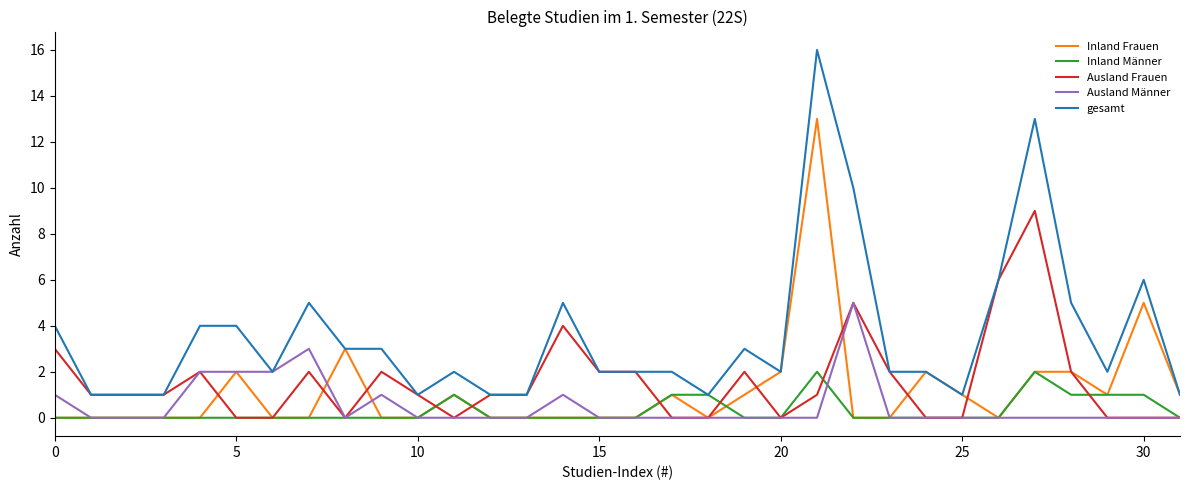

What is the greatest value displayed?

16